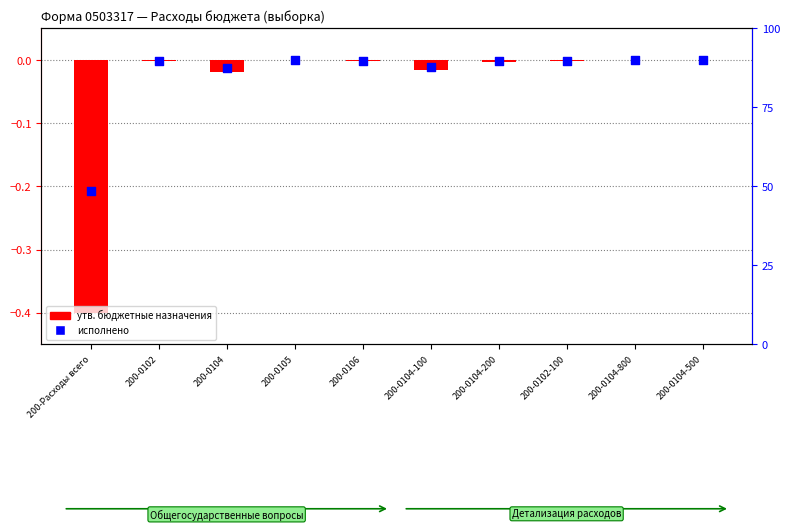

Which series has the largest total across all categories?

исполнено